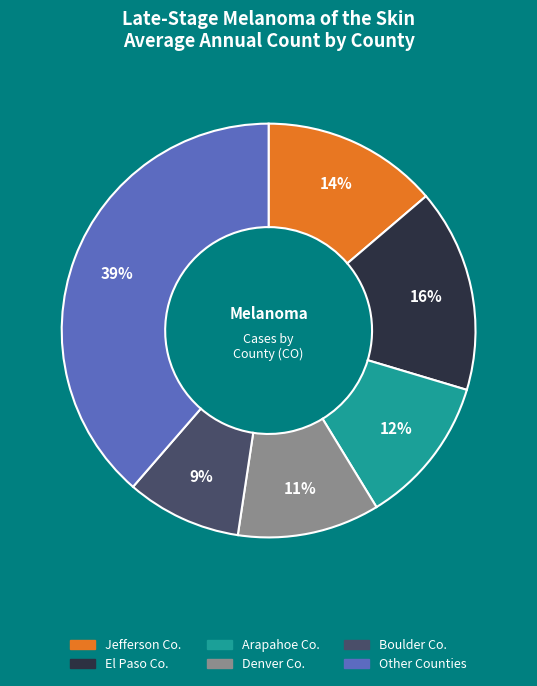

To the nearest percent, what is the average slice percentage?

17%